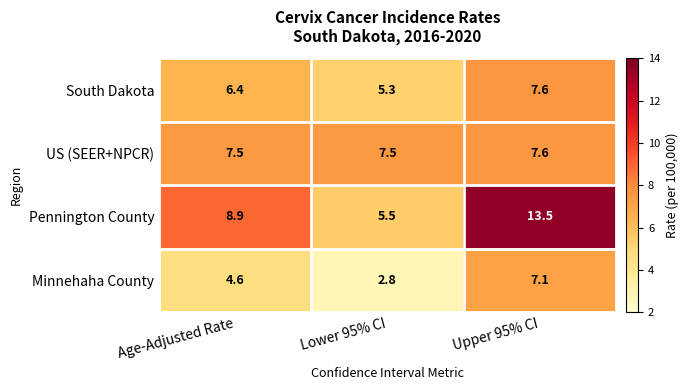

What is the greatest value displayed?

13.5